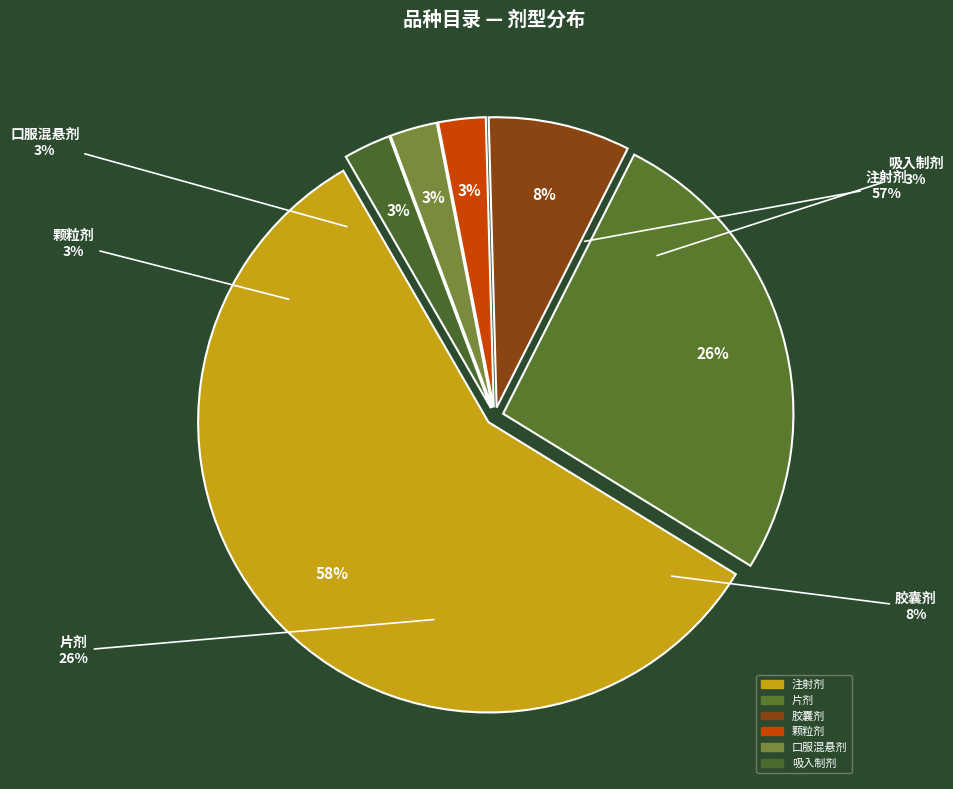

Combined, do 吸入制剂 and 颗粒剂 account for over 50%?

No